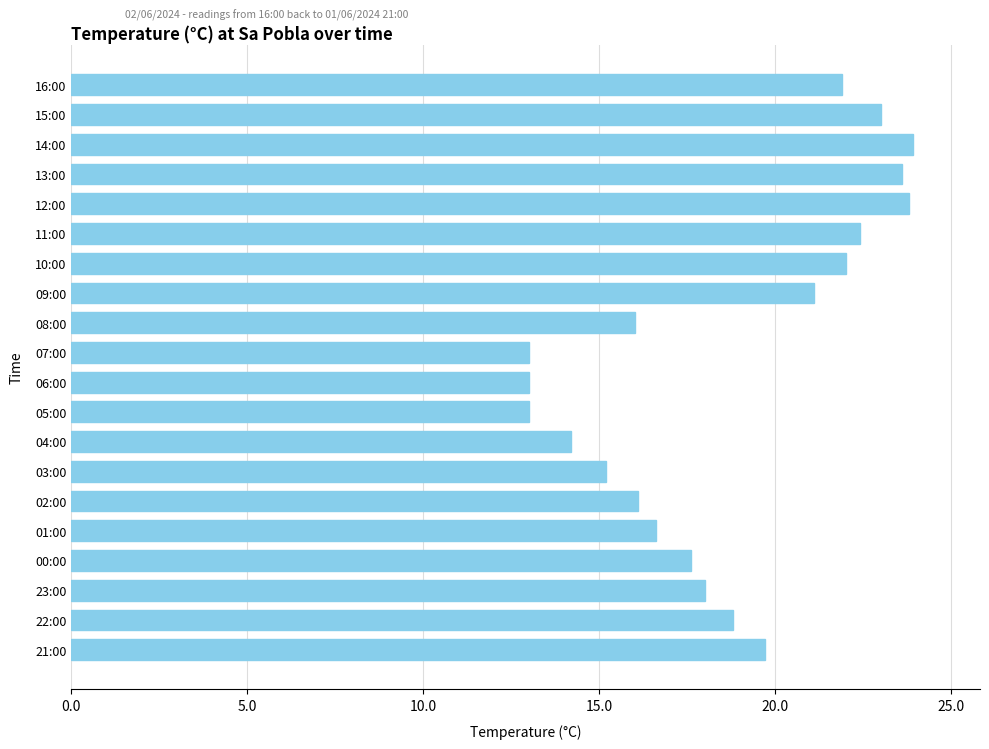

What is the label of the 2nd bar from the bottom?

22:00